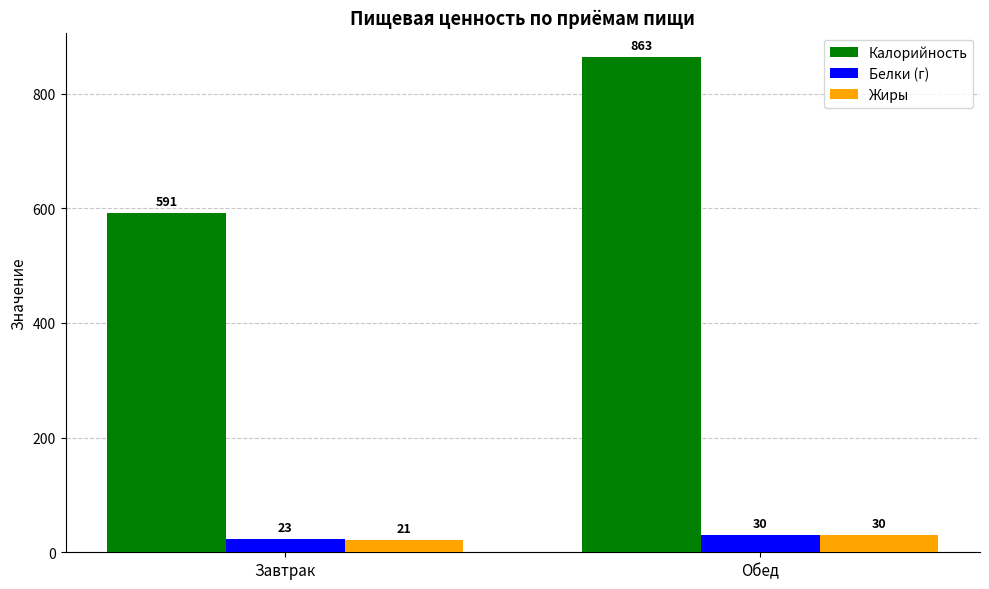

What is the difference between the maximum and minimum values in the Белки (г) series?

7